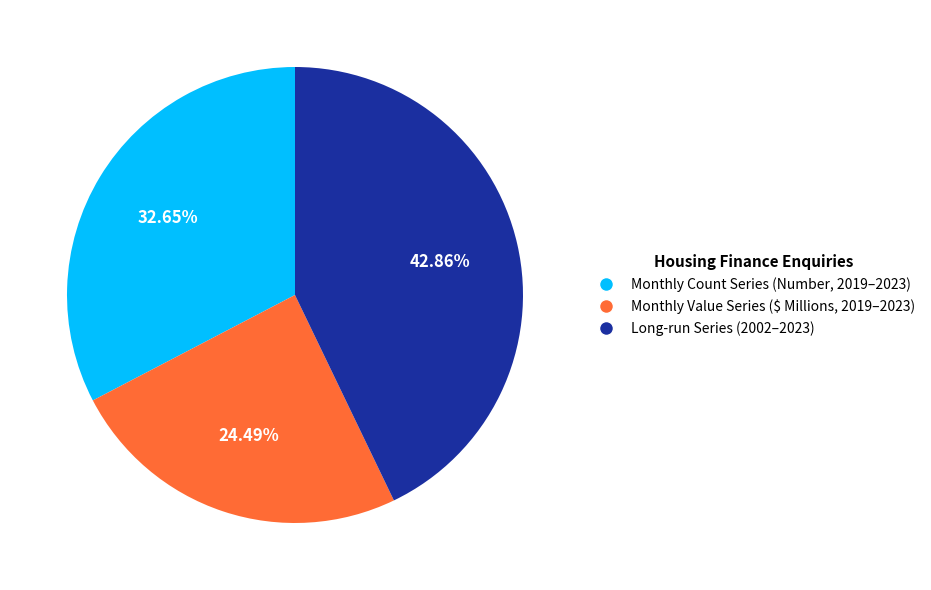

What is the largest slice in the pie chart?

Long-run Series (2002–2023)